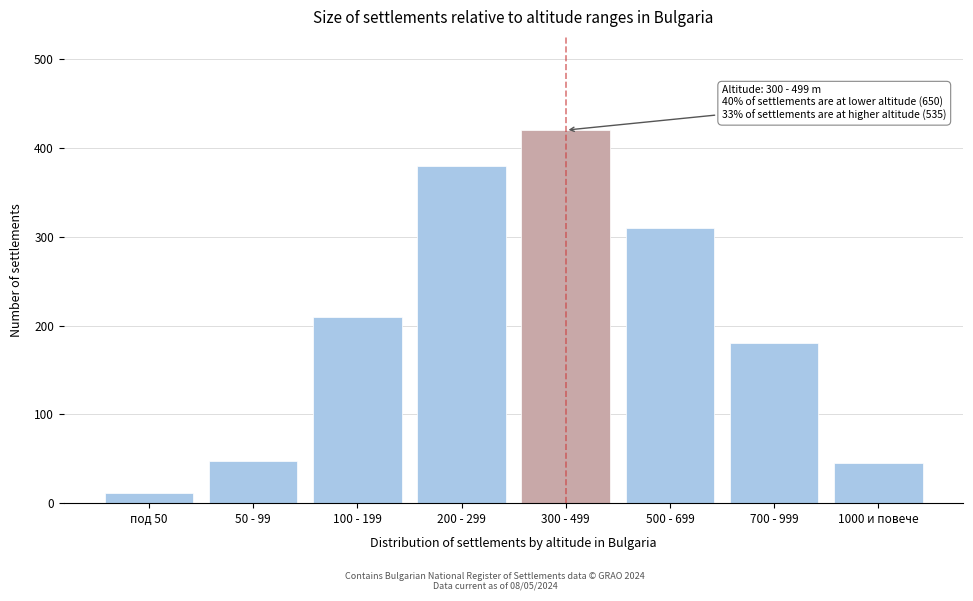

Reading right to left, what are all the values shown in this chart?

45	180	310	420	380	210	48	12